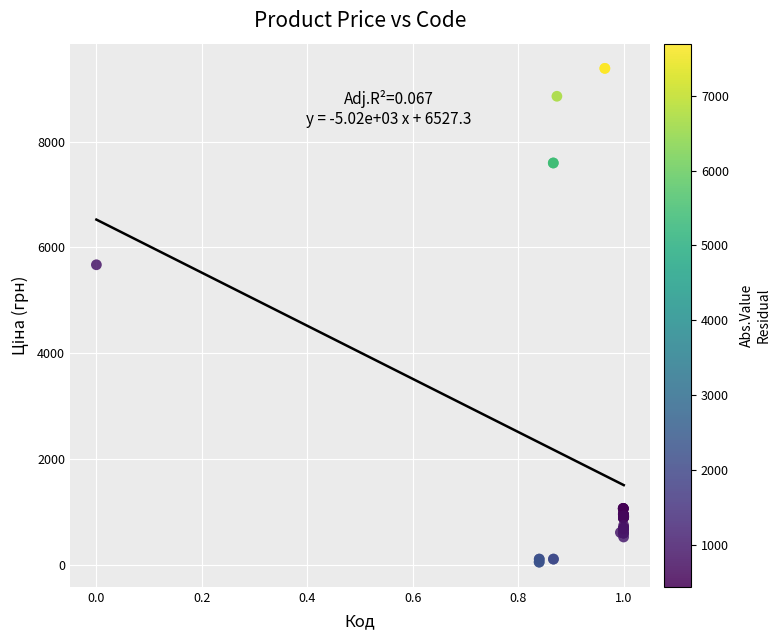

What Y value in the scatter plot is closest to 4720?

5673.8